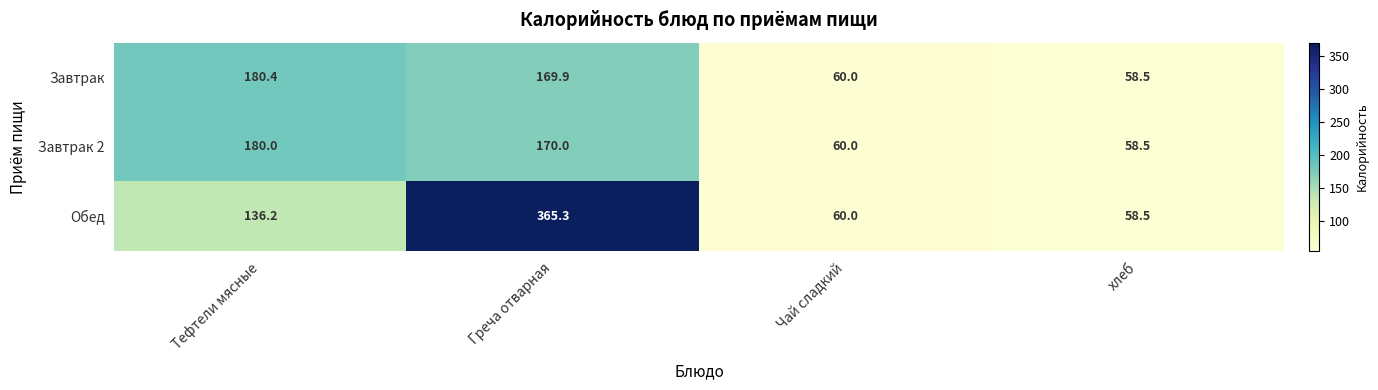

At which label is Обед closest to 211?

Тефтели мясные